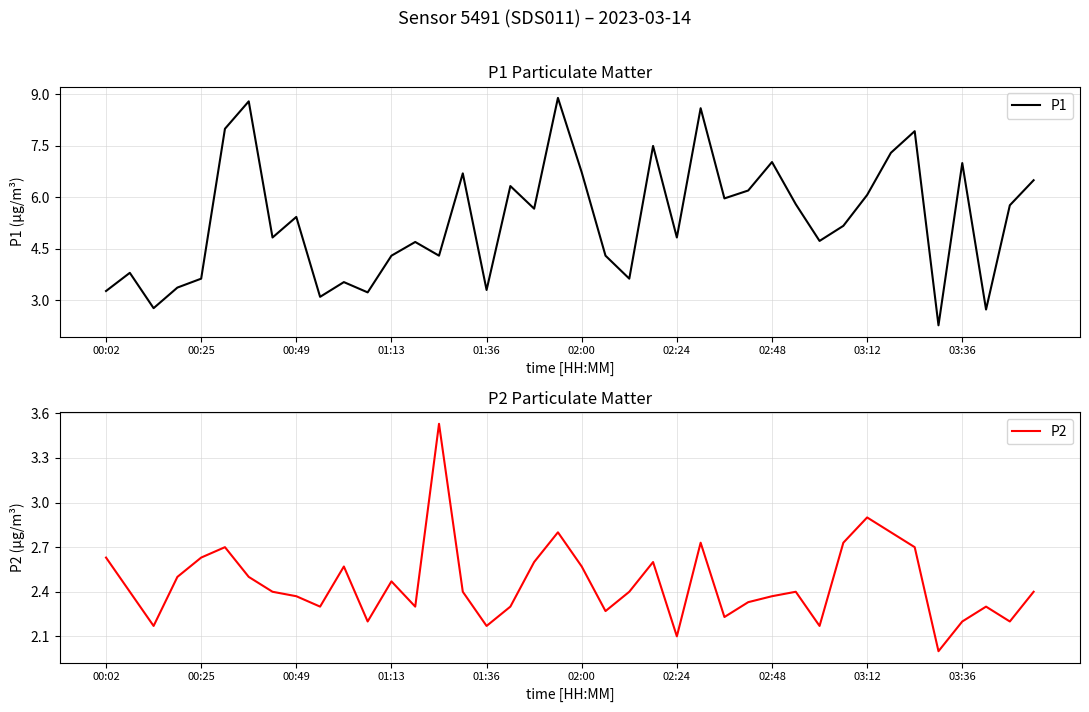

What is the value of the P1 point at the 8th from the left?

4.8